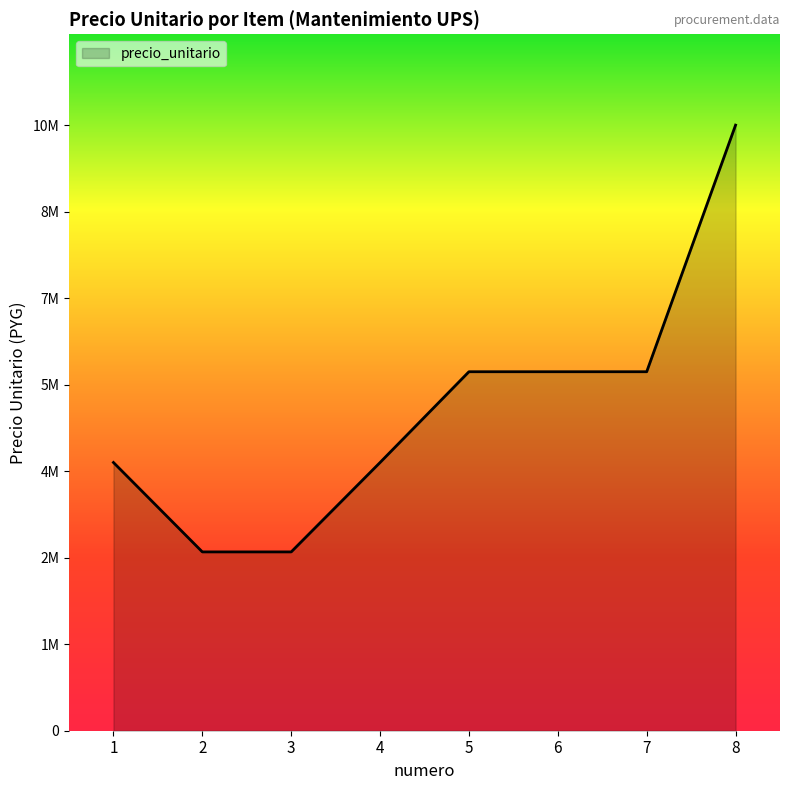

Does the chart have visible grid lines?

No